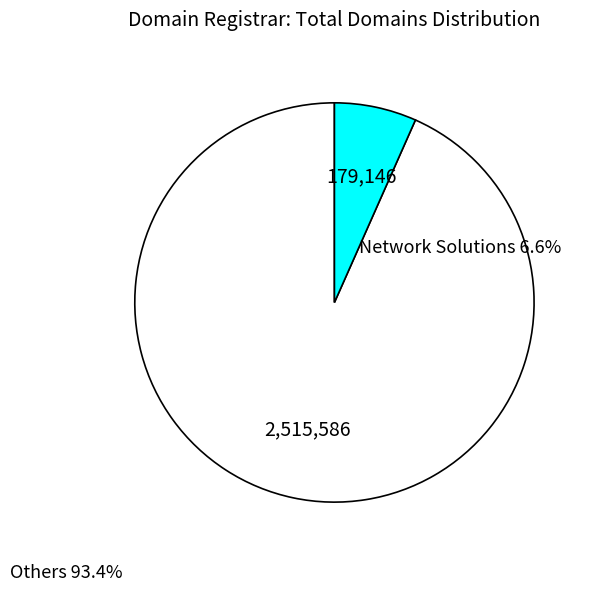

Is there a majority slice in this chart?

Yes